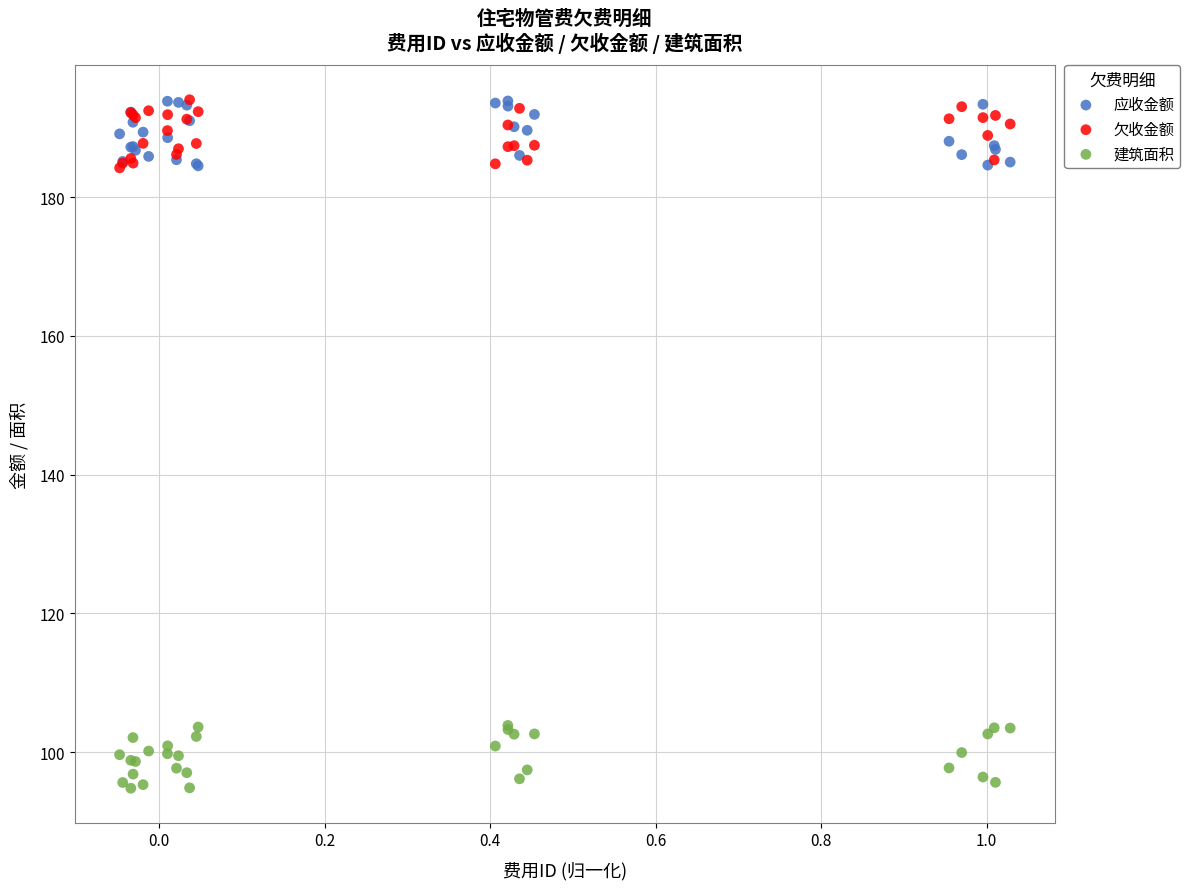

What are all the series names shown in the legend?

应收金额, 欠收金额, 建筑面积